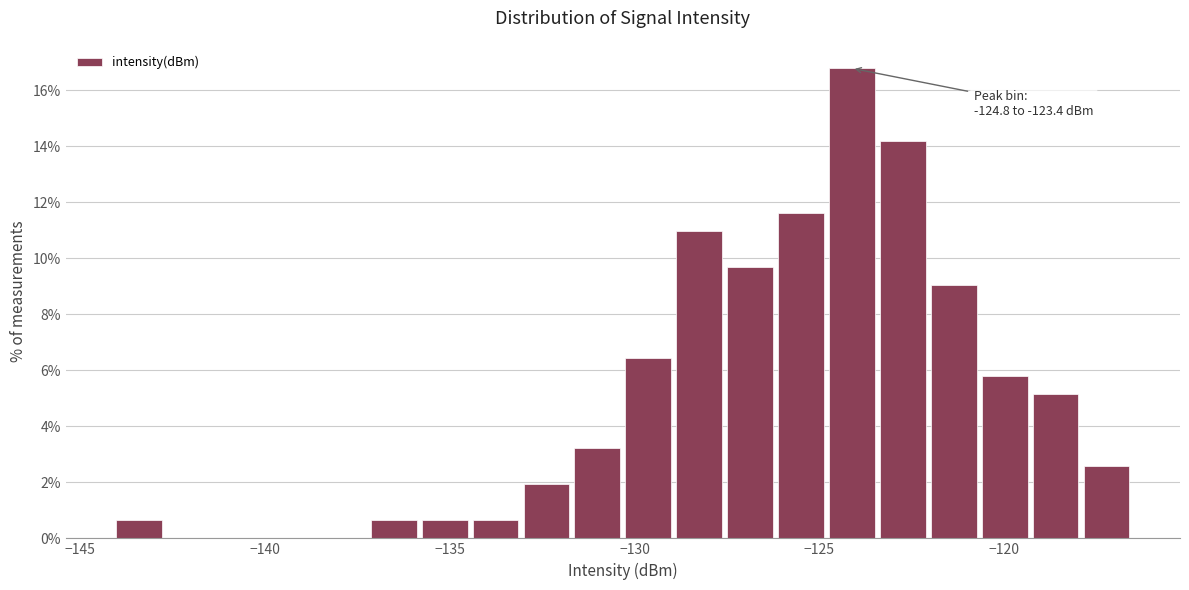

Around what value on the x-axis is the tallest bar? Give the approximate position of its centre, as read against the axis.

-124.0